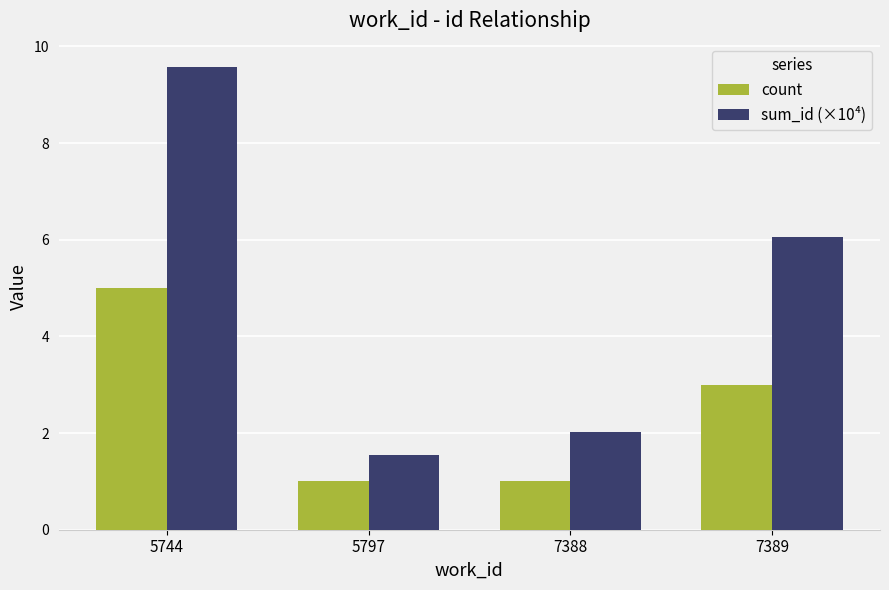

How many count values are between 1 and 5?

4